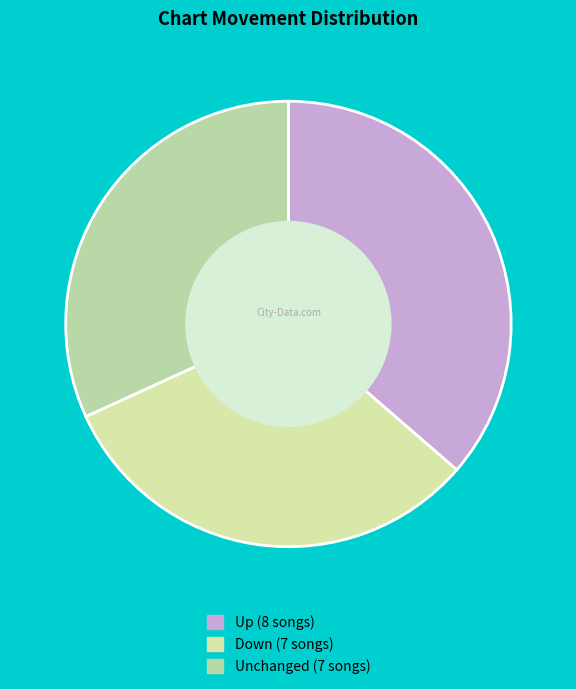

What is the largest slice in the pie chart?

up